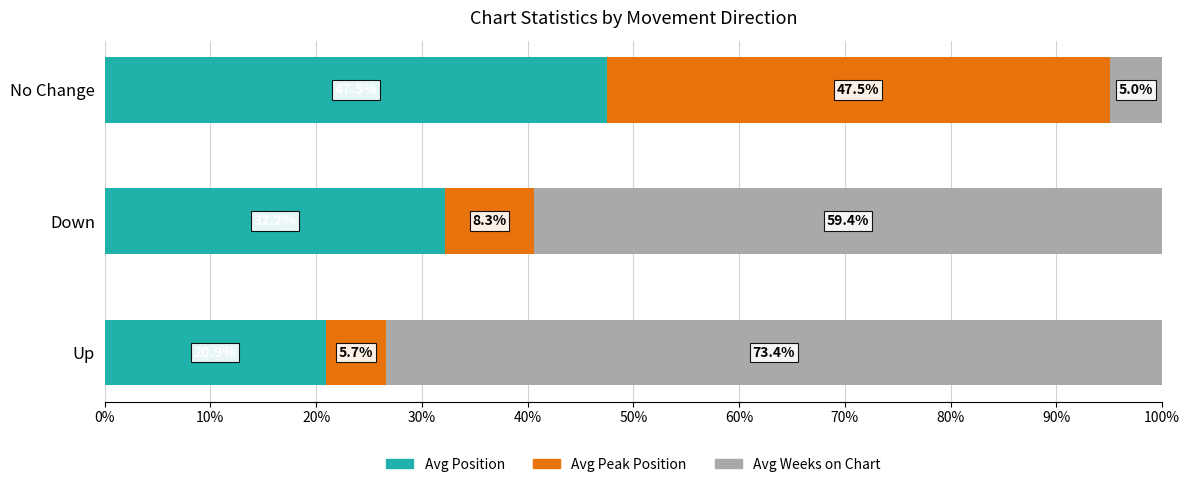

Which category has the highest value in the Avg Position series?

No Change